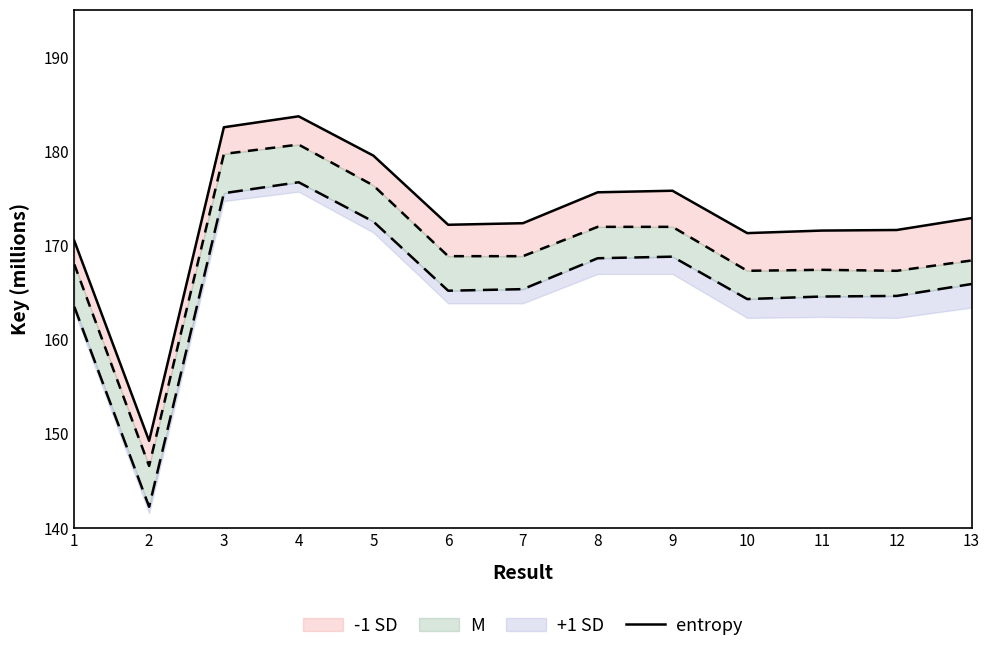

Rank the categories by value from lowest to highest.

2, 1, 10, 11, 12, 6, 7, 13, 8, 9, 5, 3, 4